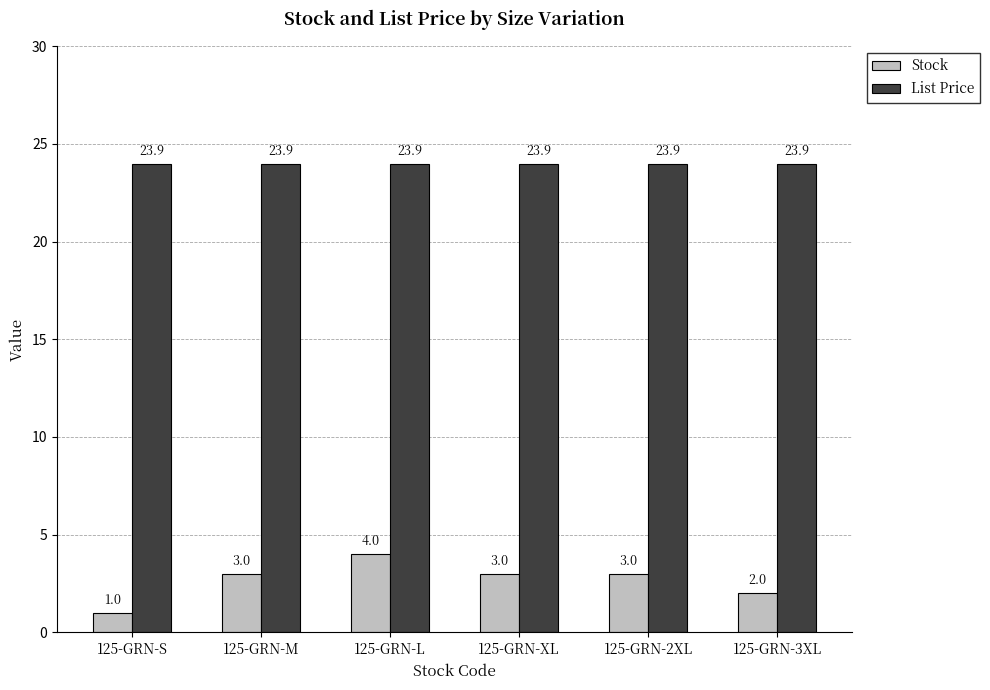

What is the difference between the second highest and minimum values in the Stock series?

2.0